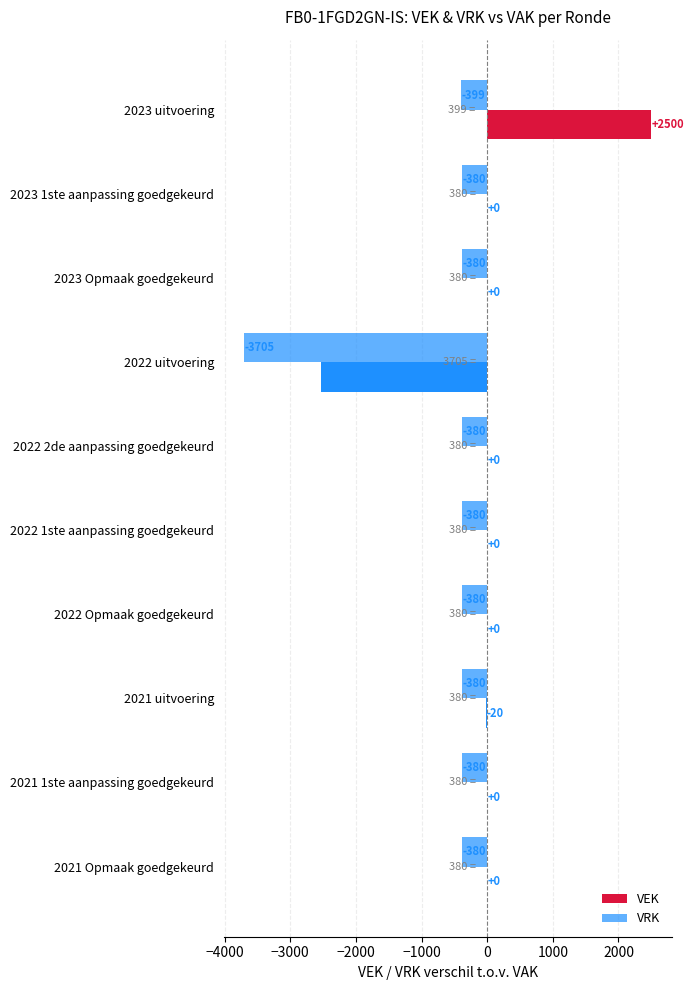

How many data points does each series have?

10